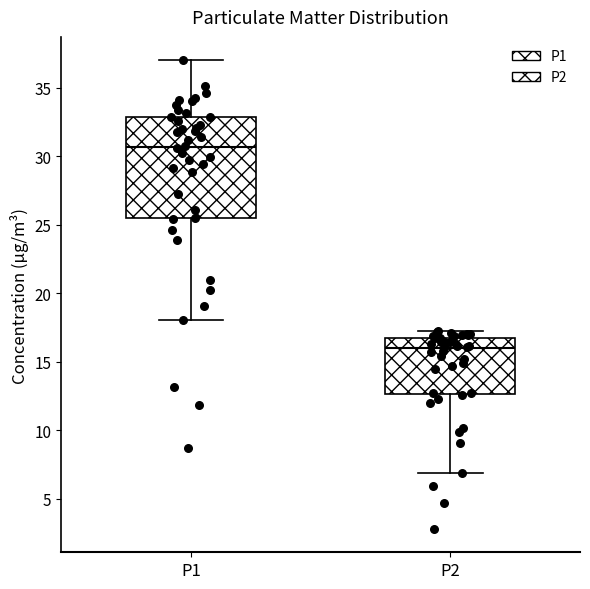

Reading left to right, transcribe this box plot: for each box, give where its median line is, the range the box spans, and where its two whiskers end, as read against the y-axis. The values are not printed on the chart, so give them approximately, as read against the axis.

P1: median 30.5, box 25.5 to 33.0, whiskers 18.0 to 37.0
P2: median 16.0, box 12.5 to 17.0, whiskers 7.0 to 17.5